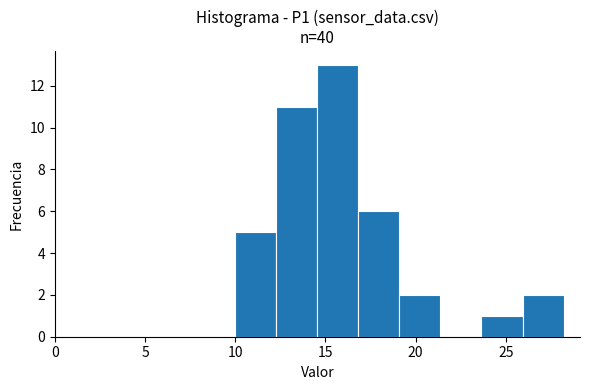

Reading left to right, transcribe this chart: for each bar, give the range it covers on the x-axis and its height. Neither the bar edges nor the heights are printed on the chart, so give them approximately, as read against the axes.

10.0 to 12.5: 5
12.5 to 14.5: 11
14.5 to 17.0: 13
17.0 to 19.0: 6
19.0 to 21.5: 2
21.5 to 23.5: 0
23.5 to 26.0: 1
26.0 to 28.0: 2